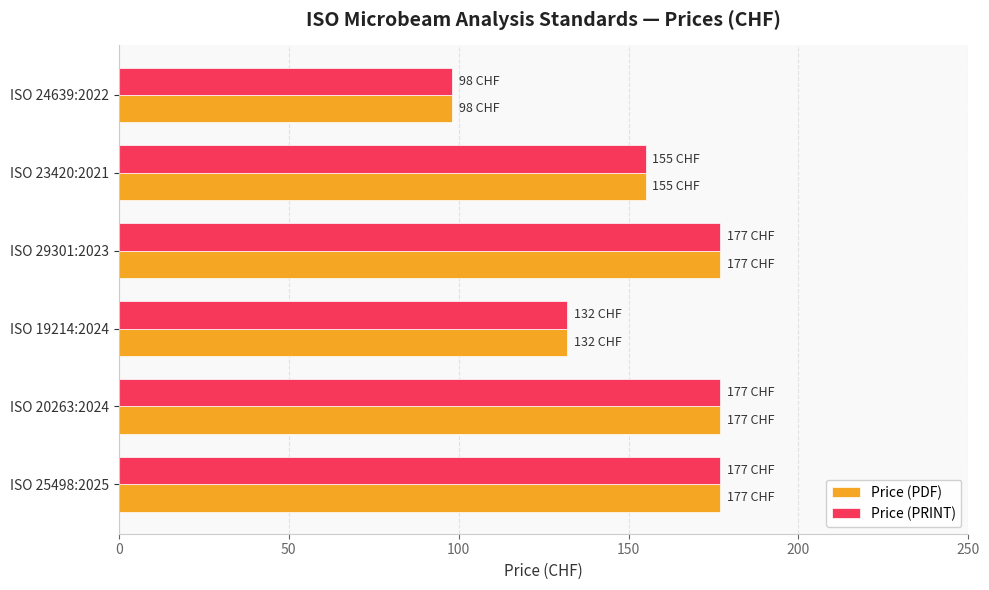

What is the total value across all series at ISO 20263:2024?

354